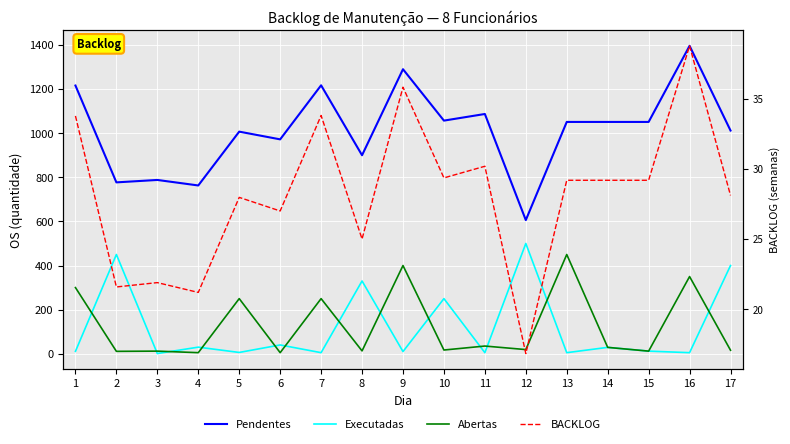

Between 3 and 6, which is larger?

6